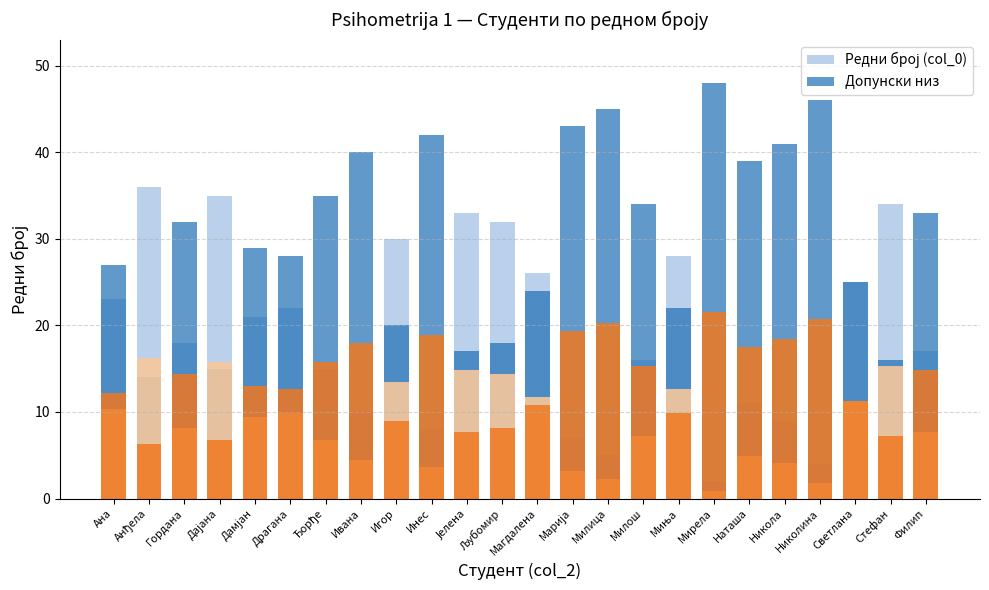

What is the sum of the Редни број (col_0) values at Светлана and Стефан?

59